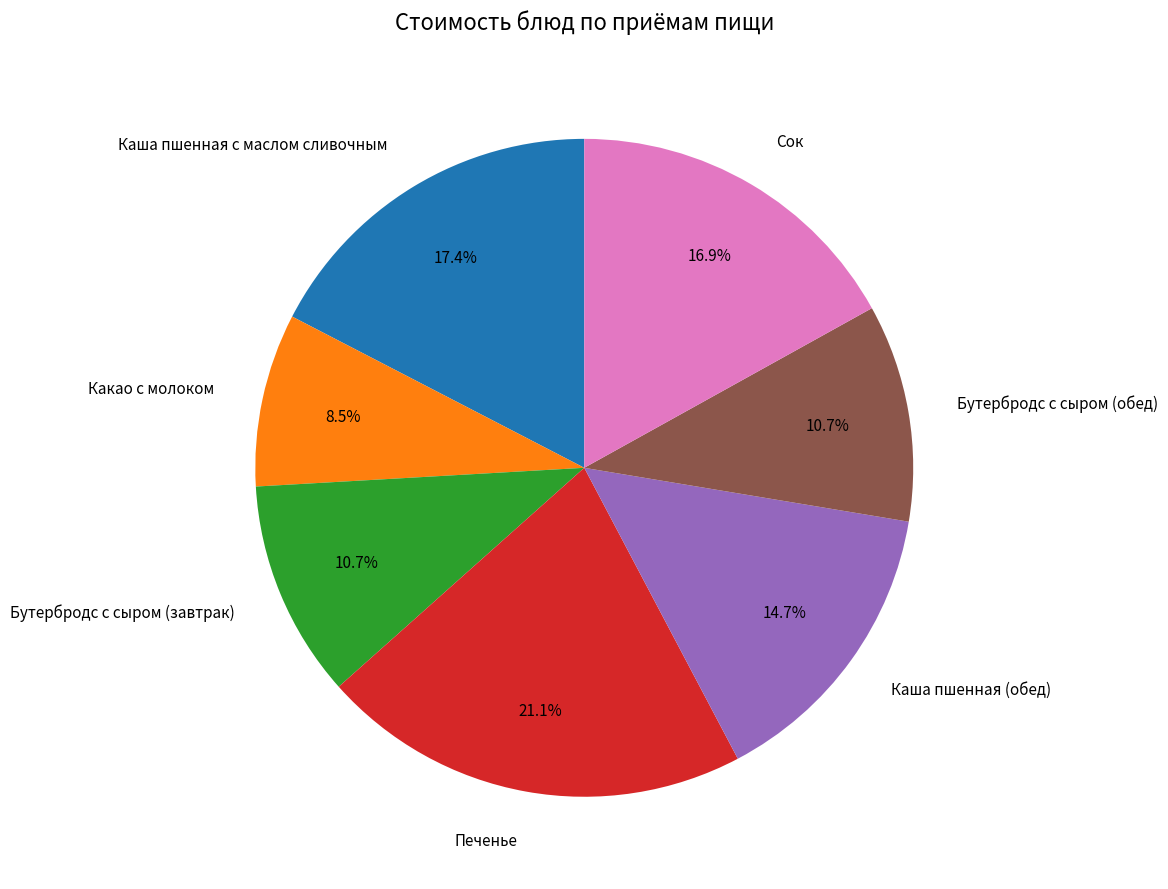

To the nearest percent, what is the combined percentage of Каша пшенная (обед) and Сок?

32%